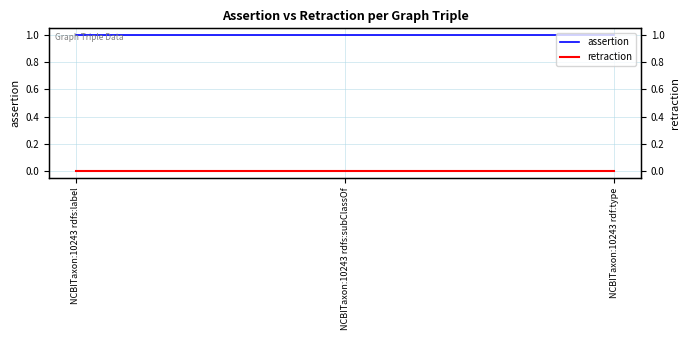

Between NCBITaxon:10243 rdfs:label and NCBITaxon:10243 rdfs:subClassOf, which series saw the biggest shift?

assertion